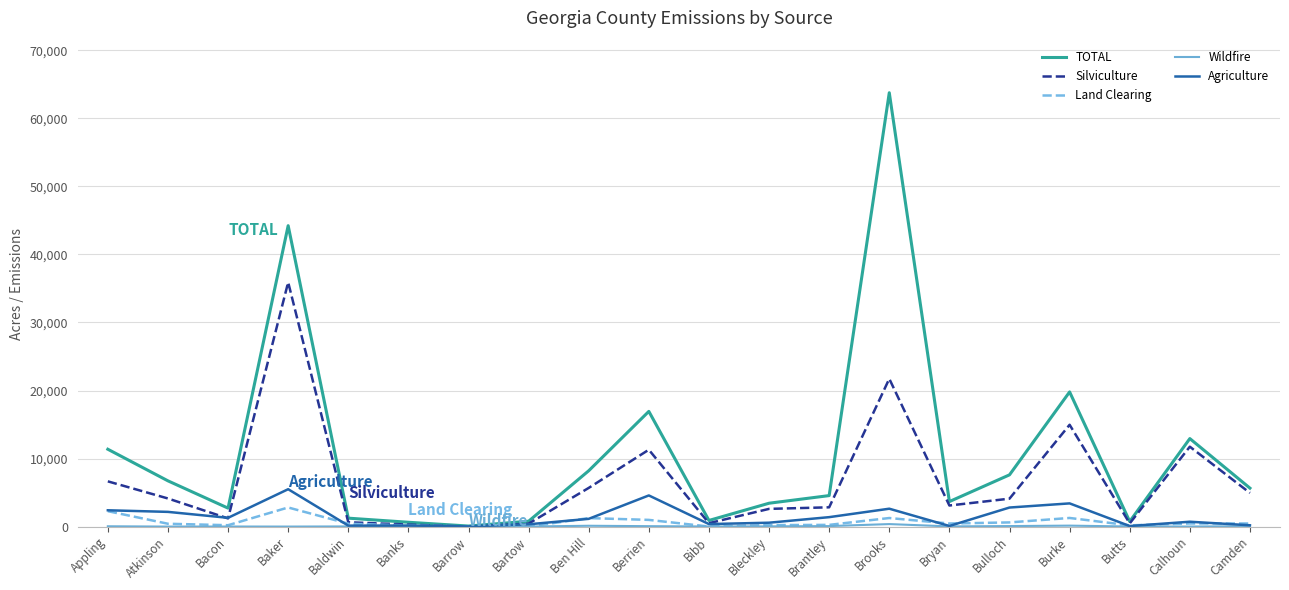

What is the maximum value for Land Clearing?

2812.0